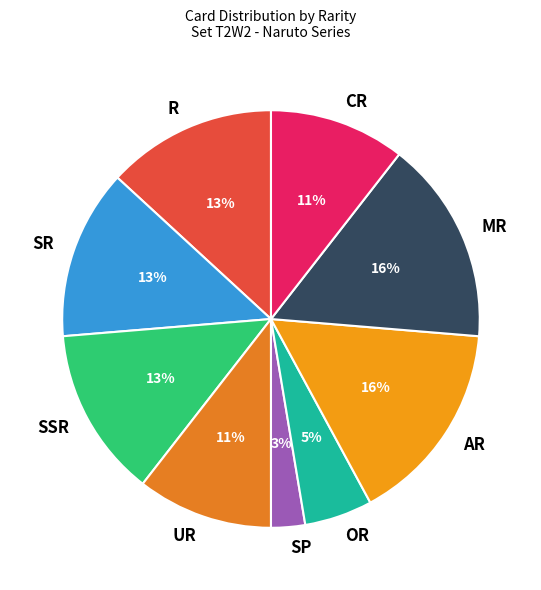

Count the number of slices in the pie.

9